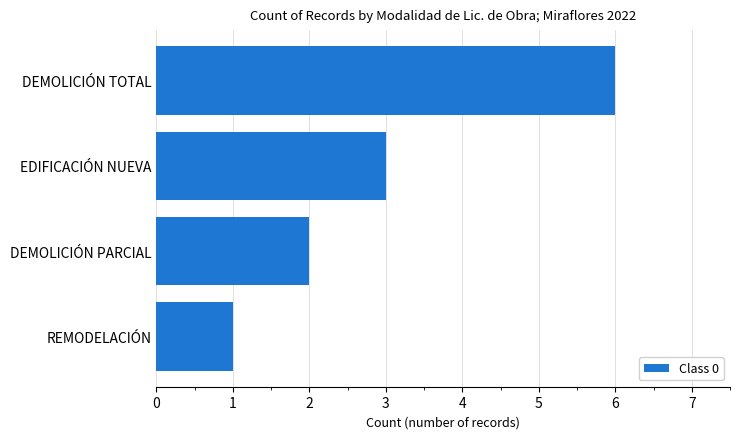

Is it true that the value at DEMOLICIÓN PARCIAL is 2?

True